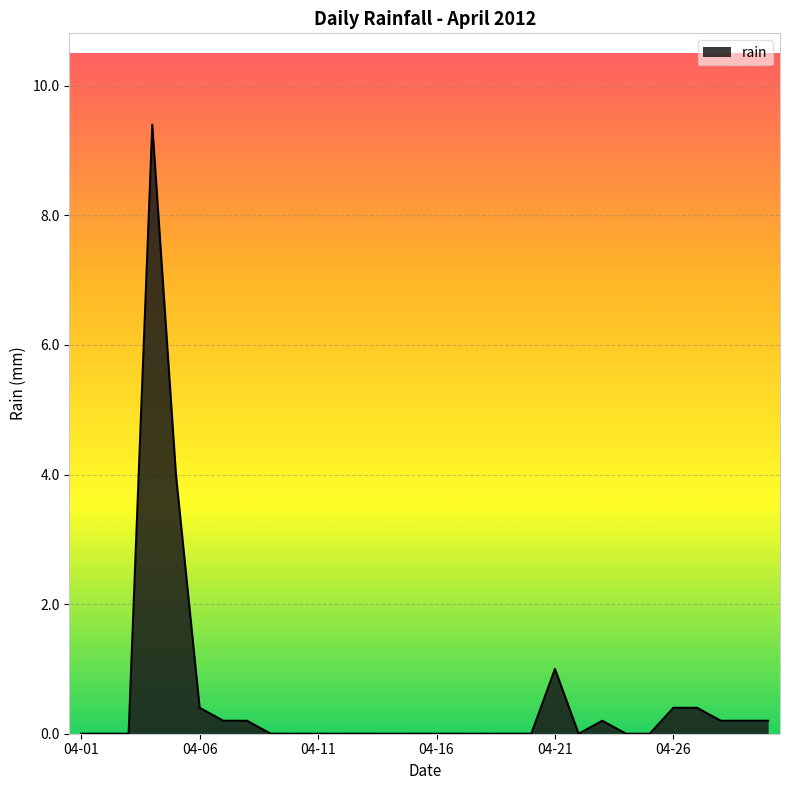

What is the greatest value displayed?

9.4